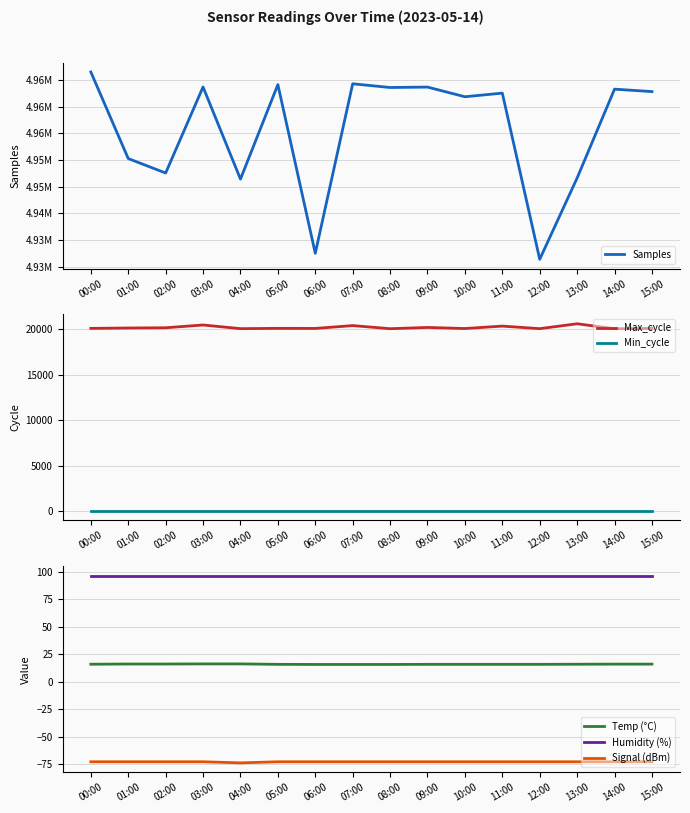

What is the value of the Signal (dBm) point at the 15th from the left?

-73.0